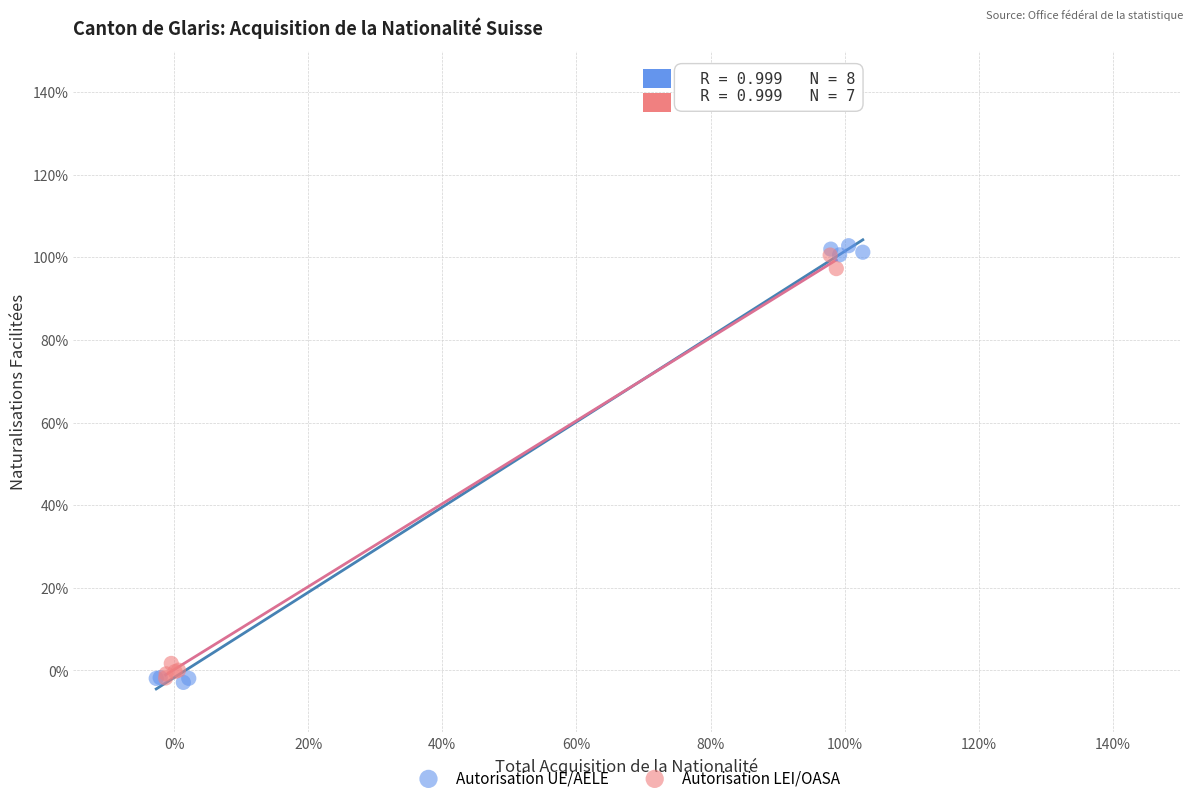

What are all the series names shown in the legend?

Autorisation UE/AELE, Autorisation LEI/OASA